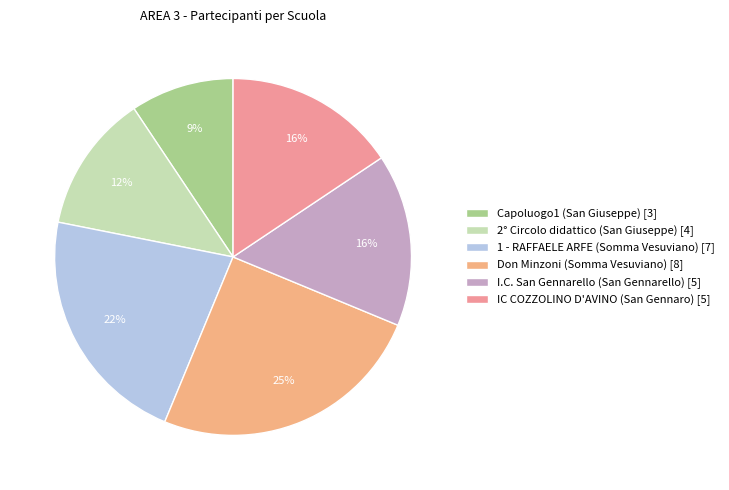

How many segments does this pie chart have?

6